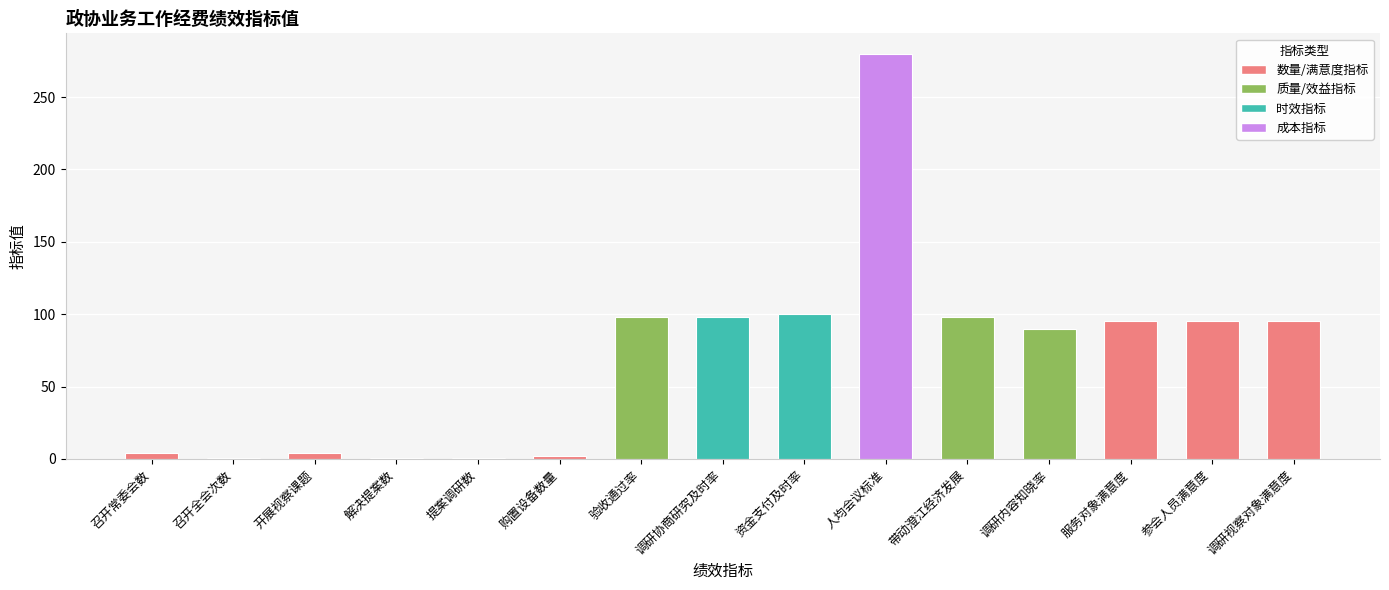

Is it true that the value at 资金支付及时率 is 33?

False